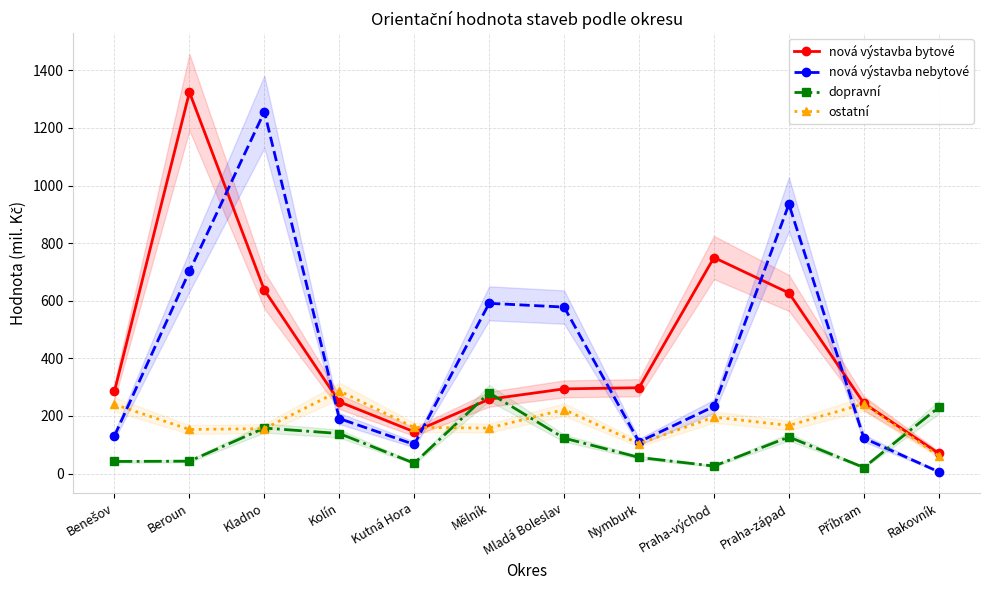

What is the label of the 3rd point from the left?

Kladno